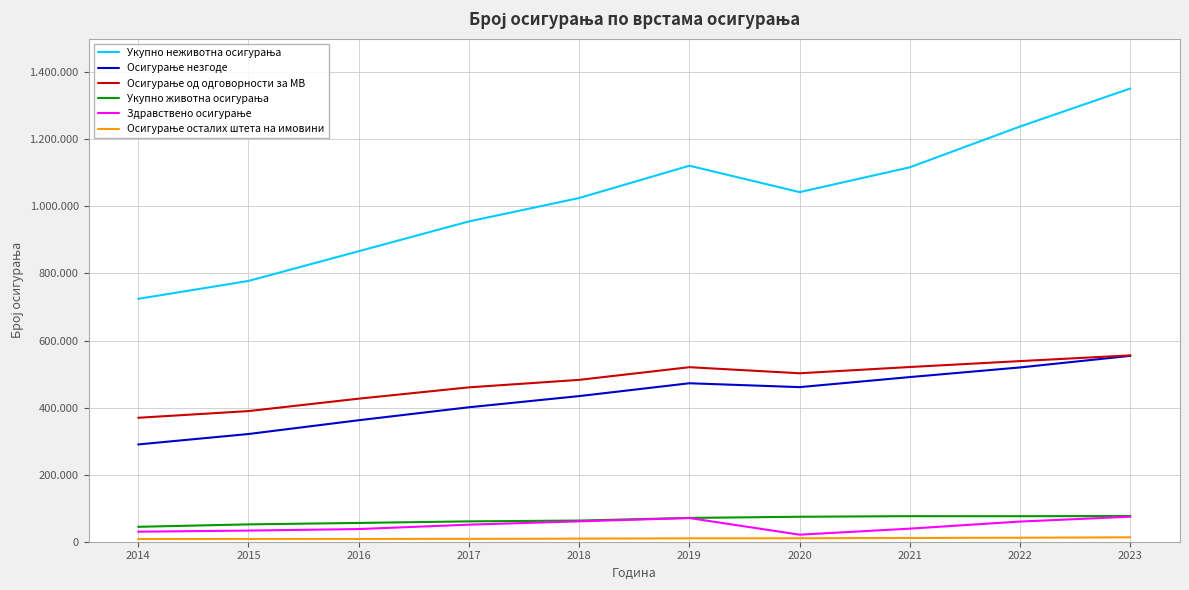

Does the chart have visible grid lines?

Yes